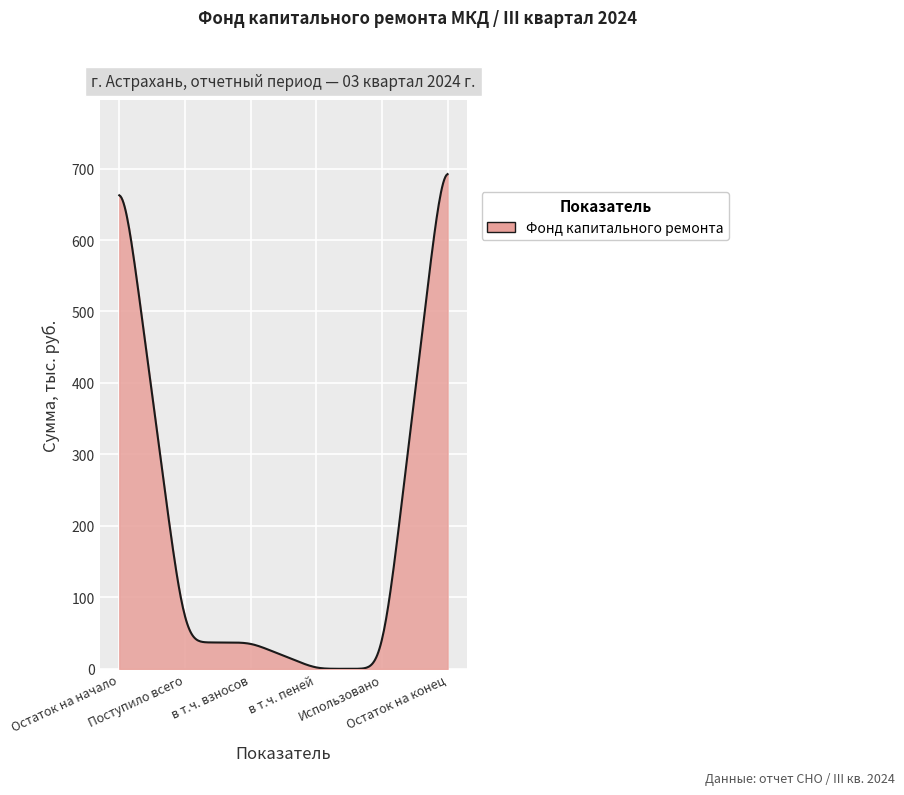

What is the greatest value displayed?

692.2